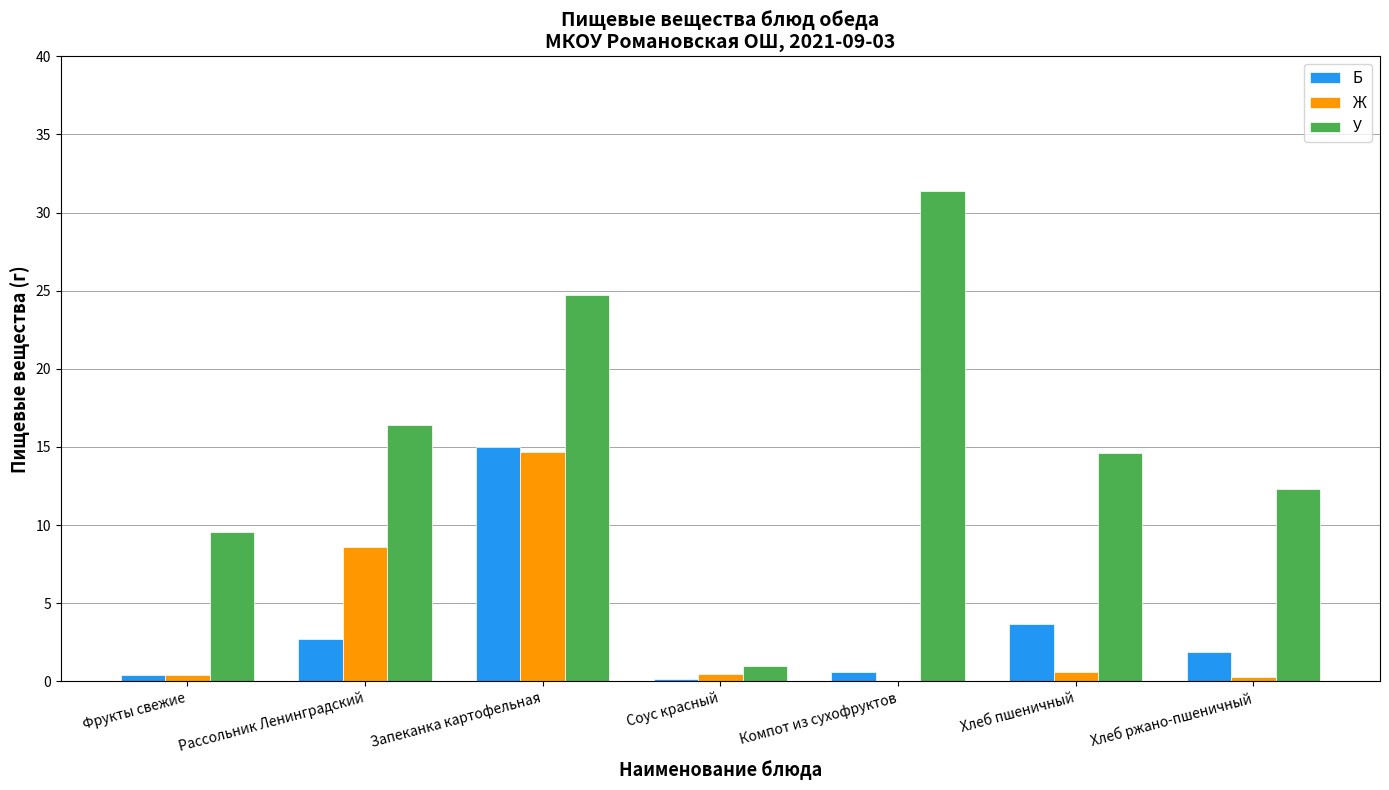

At which label does Ж reach its peak?

Запеканка картофельная